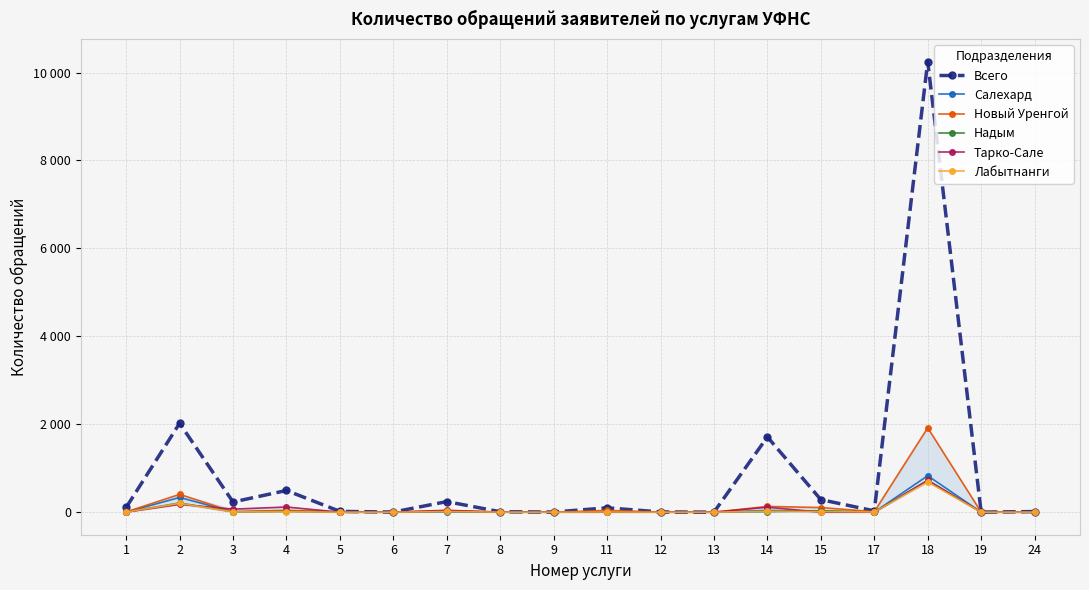

Which series has the largest range (max minus min)?

Всего